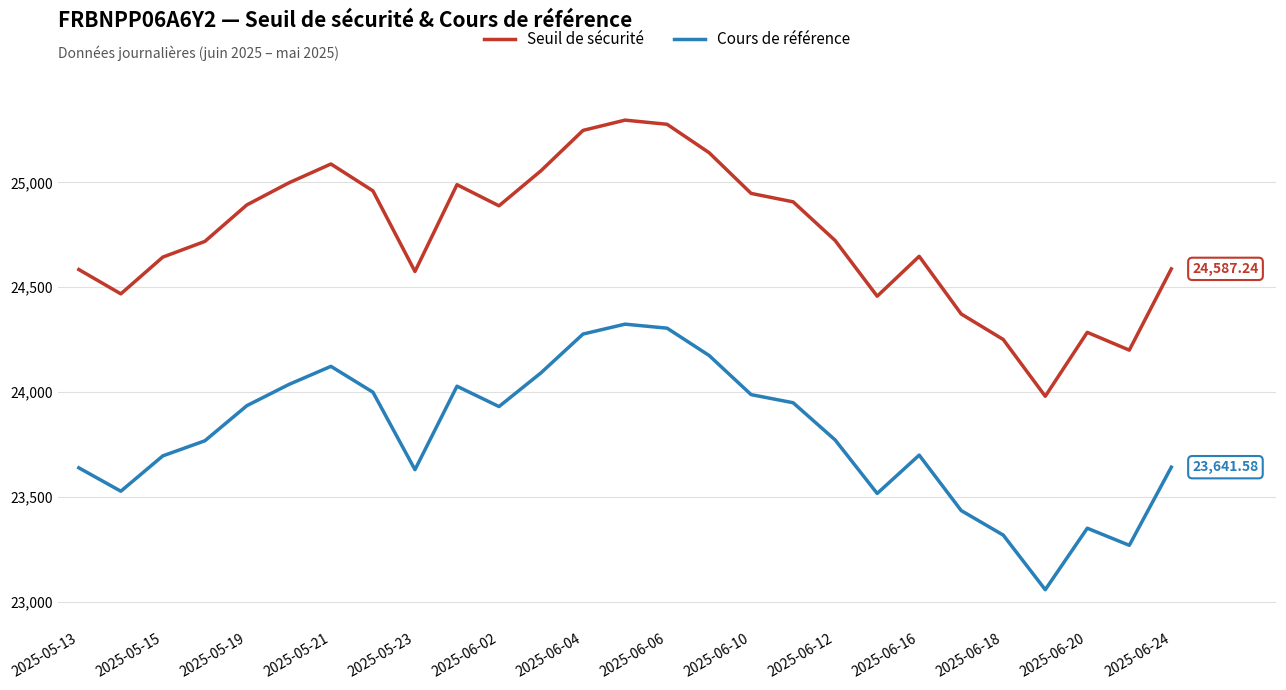

Which series has the largest total across all categories?

Seuil de sécurité